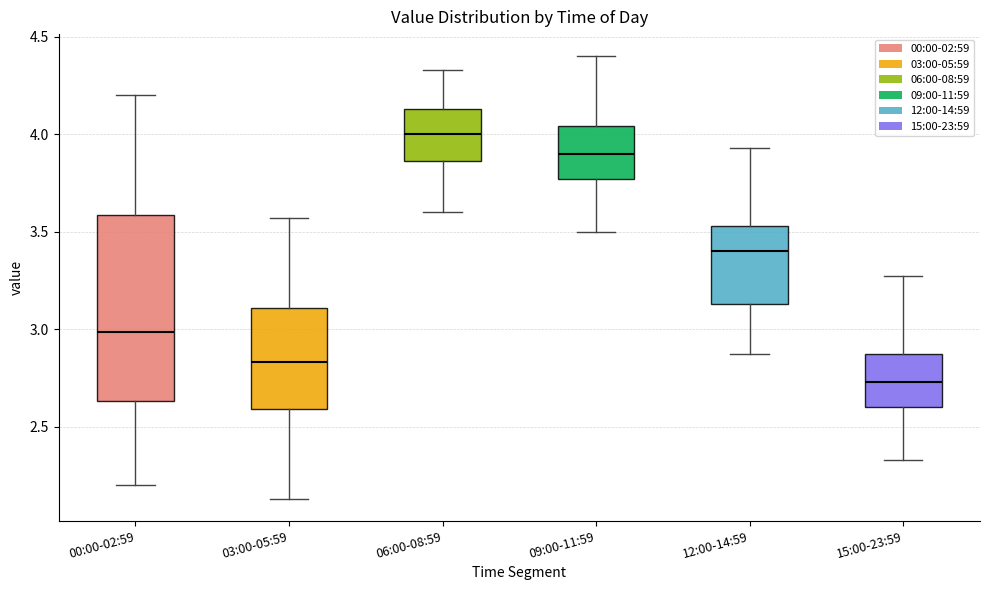

Which box's median line is the highest?

06:00-08:59